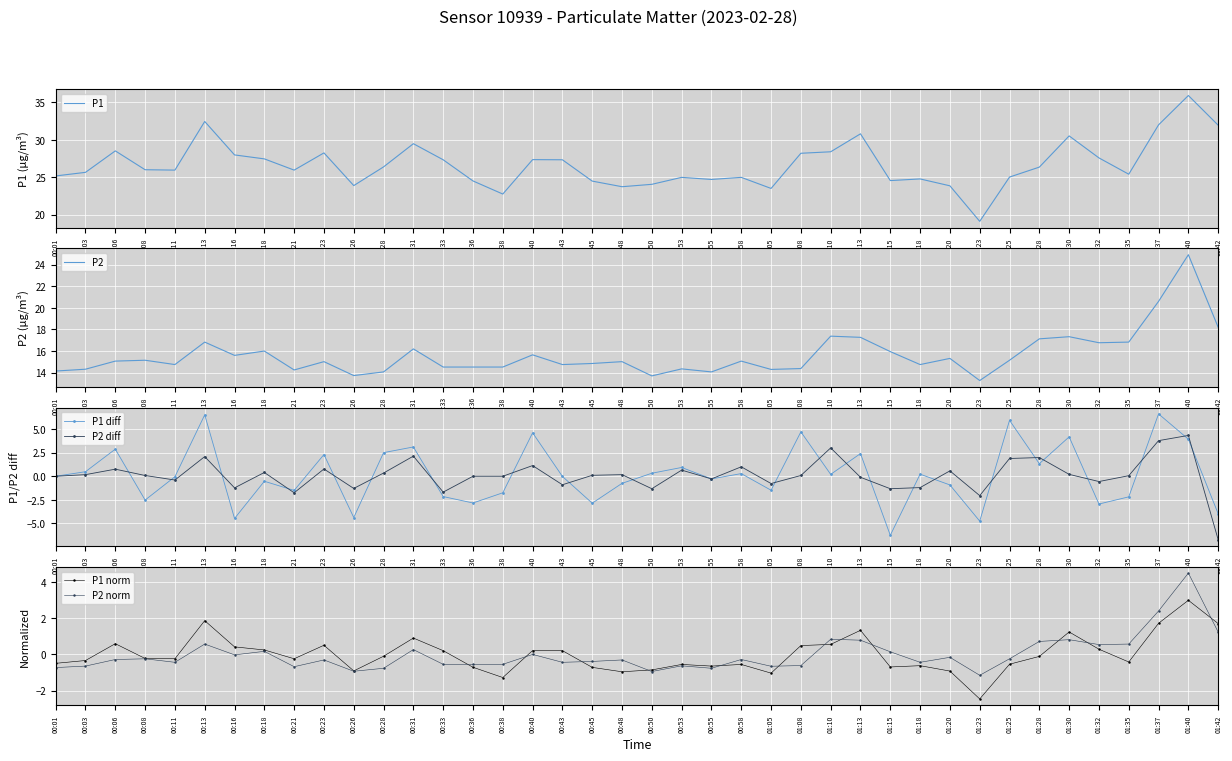

Is the value of P2 norm at 01:40 greater than the value of P1 norm at 00:01?

Yes